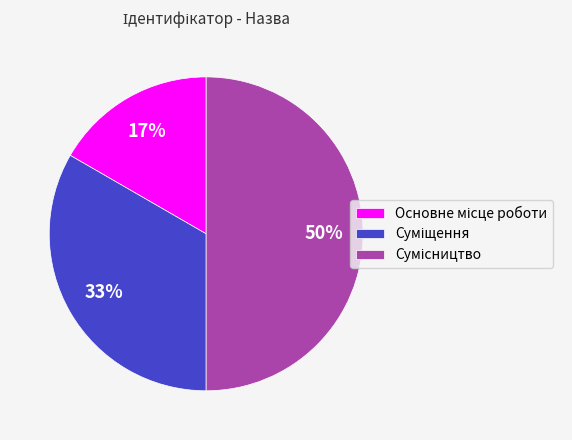

To the nearest percent, what is the difference between the largest and smallest slice percentages?

33%